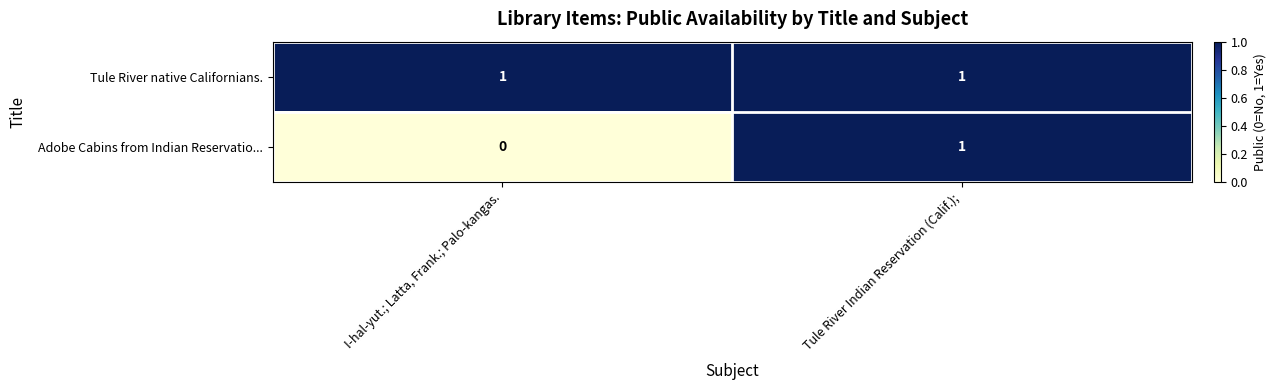

List the series in order of their overall mean, lowest first.

Adobe Cabins from Indian Reservatio..., Tule River native Californians.